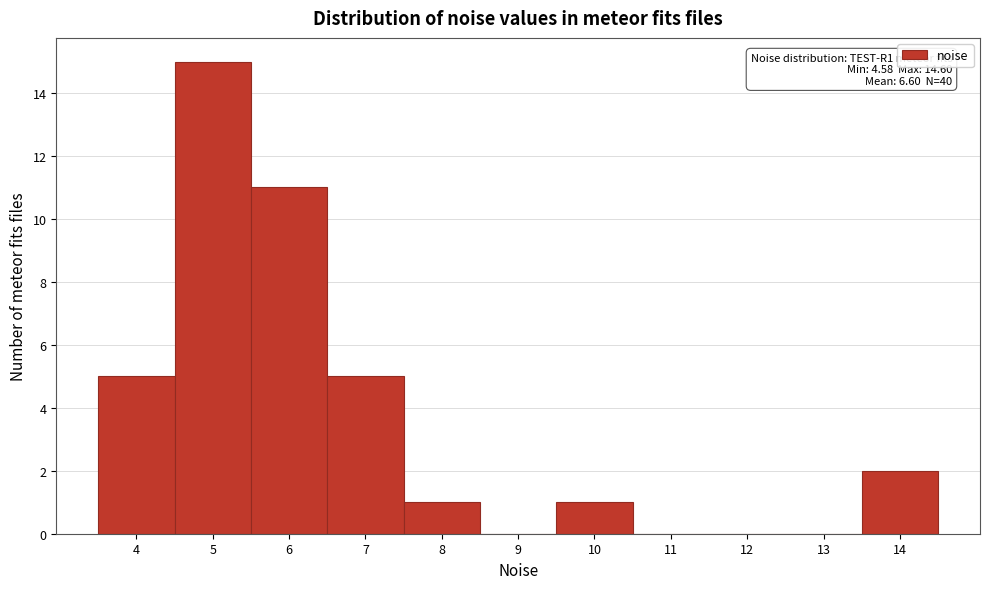

Reading right to left, list all the values displayed in this chart.

14=2	13=0	12=0	11=0	10=1	9=0	8=1	7=5	6=11	5=15	4=5